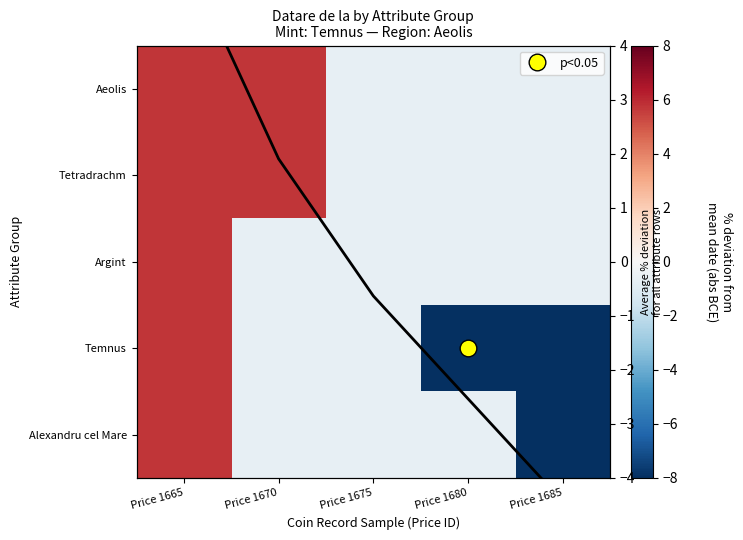

What is the total value across all series at Price 1670?

9.5